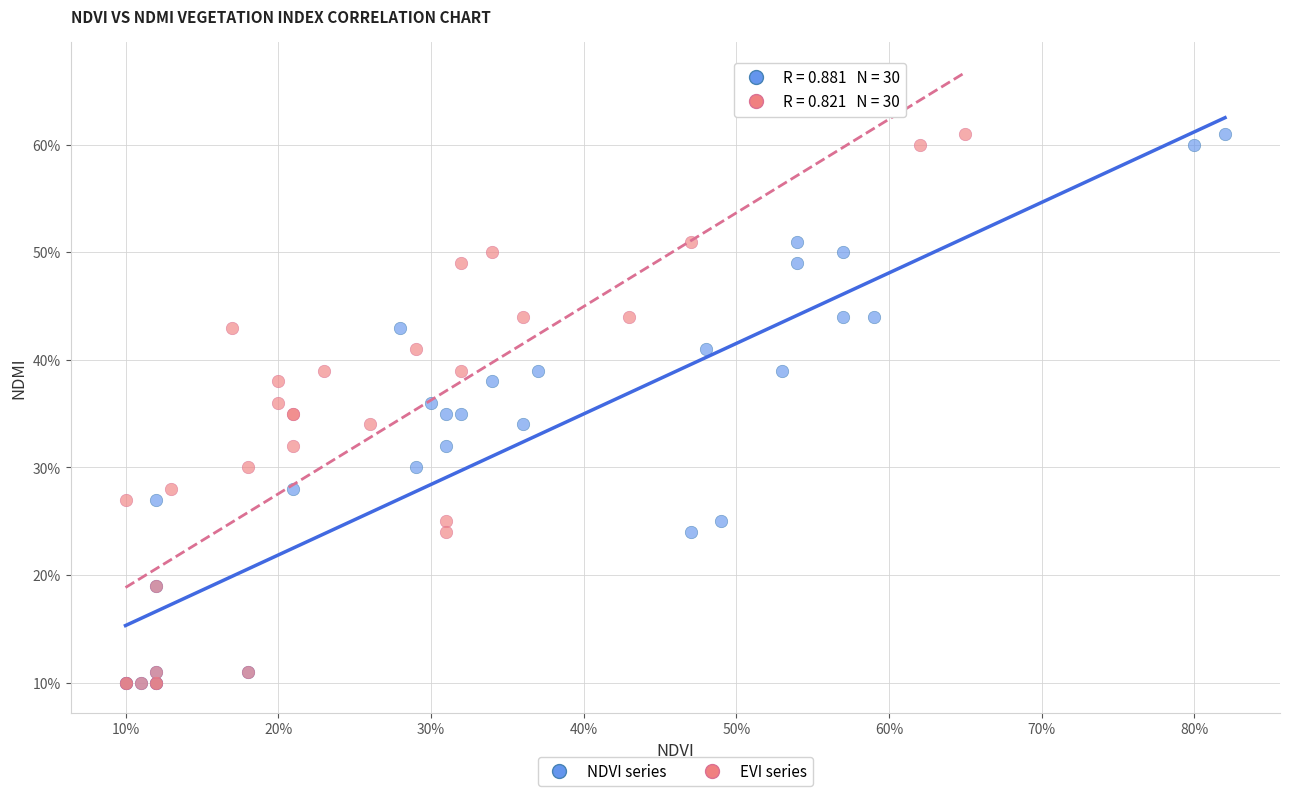

What are all the series names shown in the legend?

NDVI series, EVI series